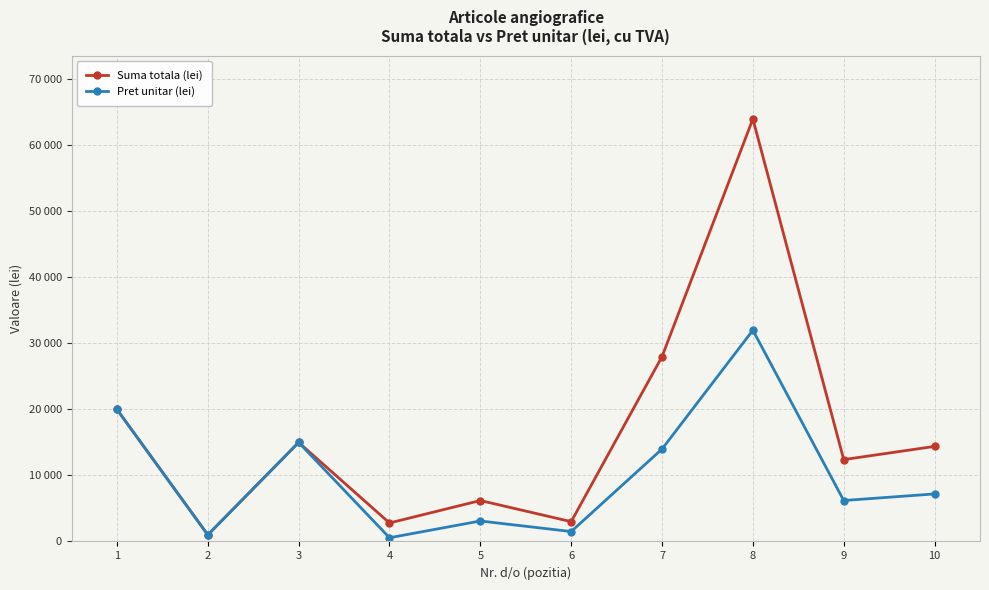

What are all the series names shown in the legend?

Suma totala (lei), Pret unitar (lei)